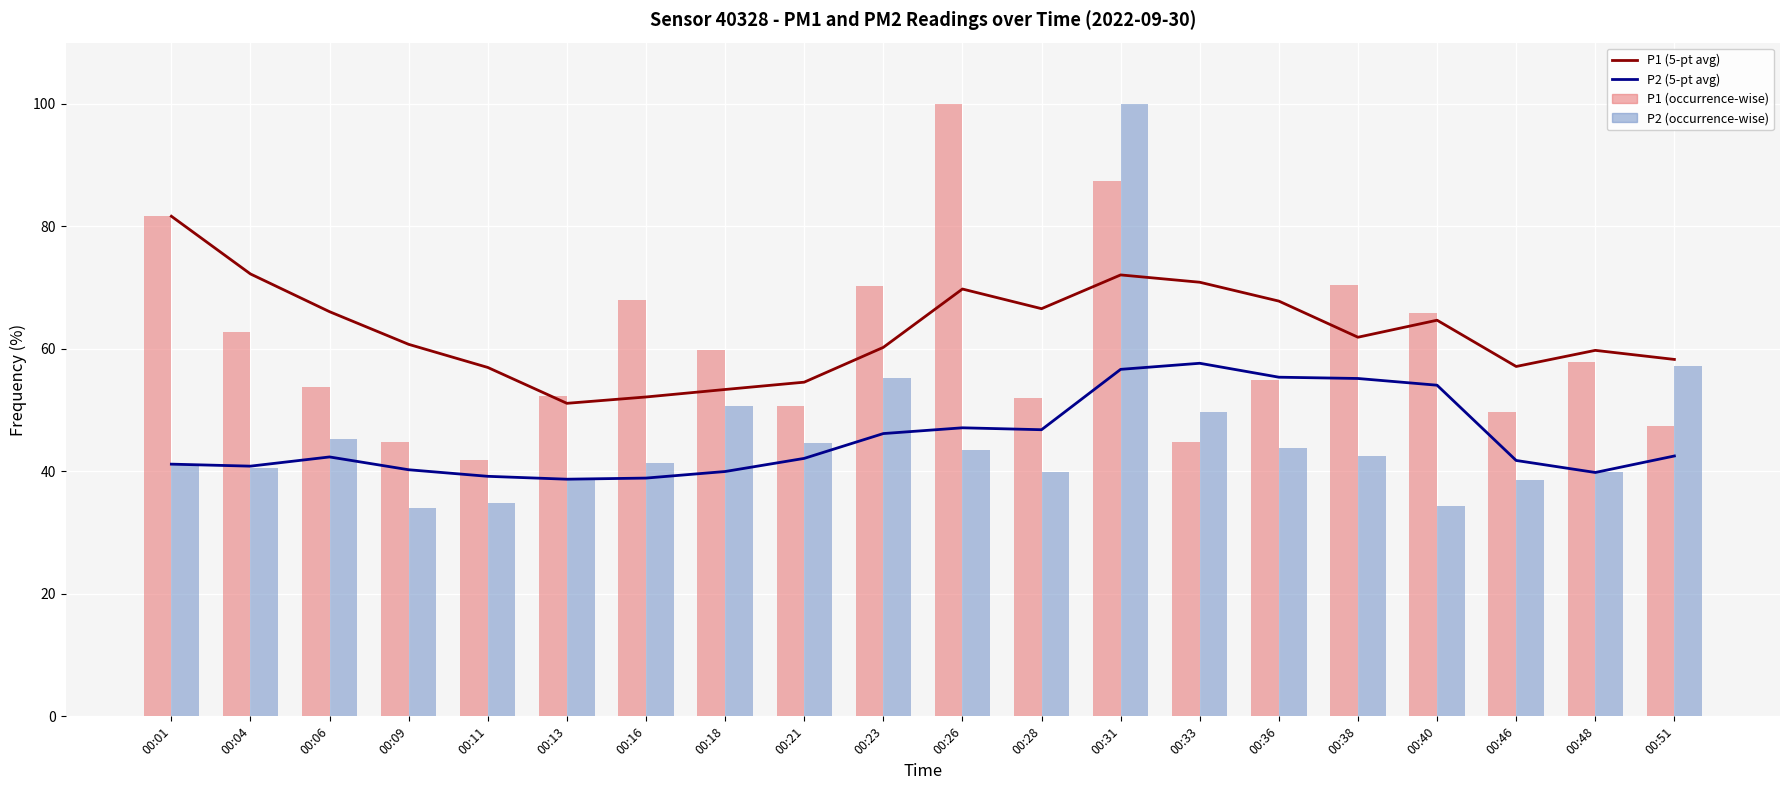

What is the difference between the second highest and minimum values in the P2 (5-pt avg) series?

17.9